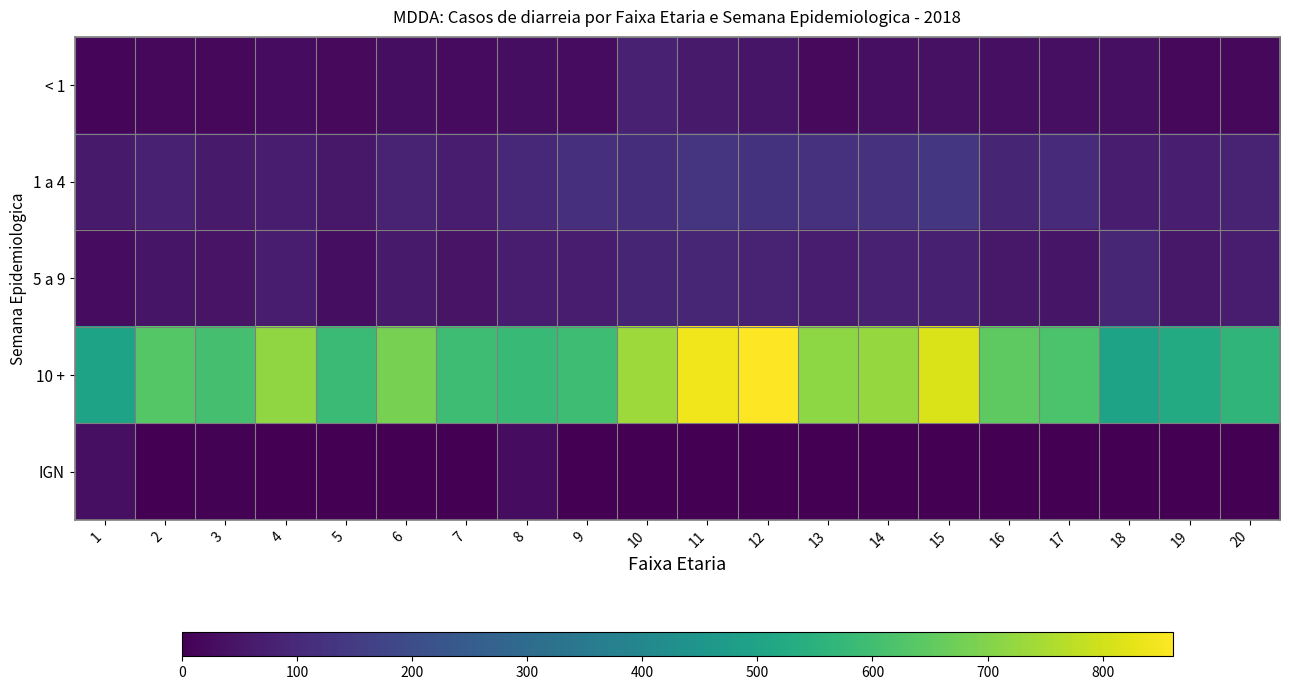

Which series changed the most between 4 and 16?

10 +